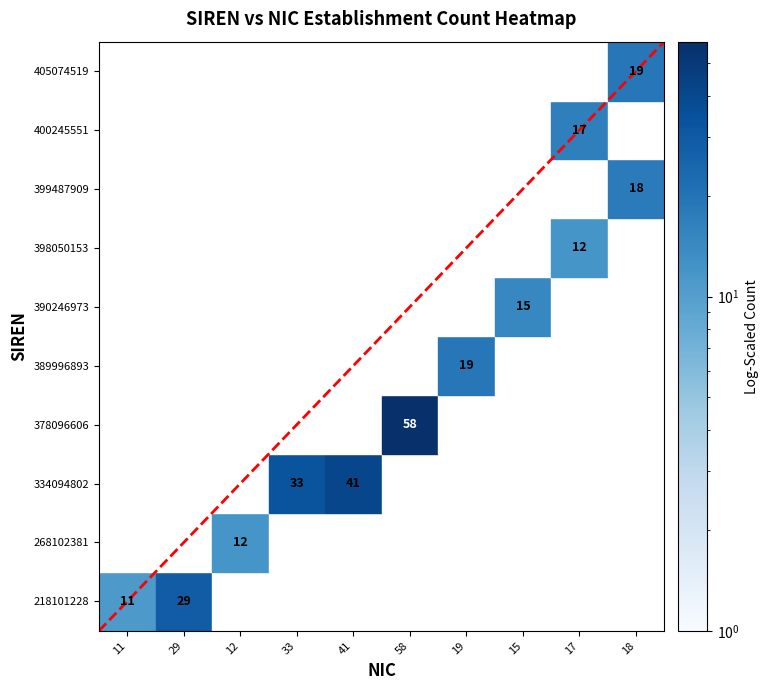

Which series has the largest range (max minus min)?

378096606